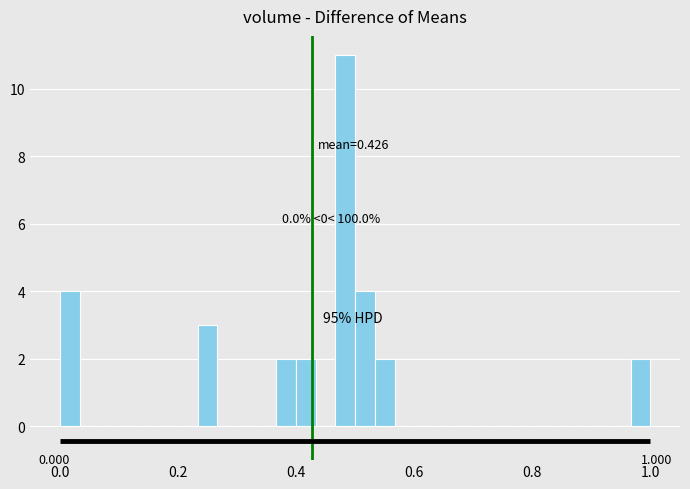

Read against the x-axis, roughly where is the centre of the tallest bar?

0.48